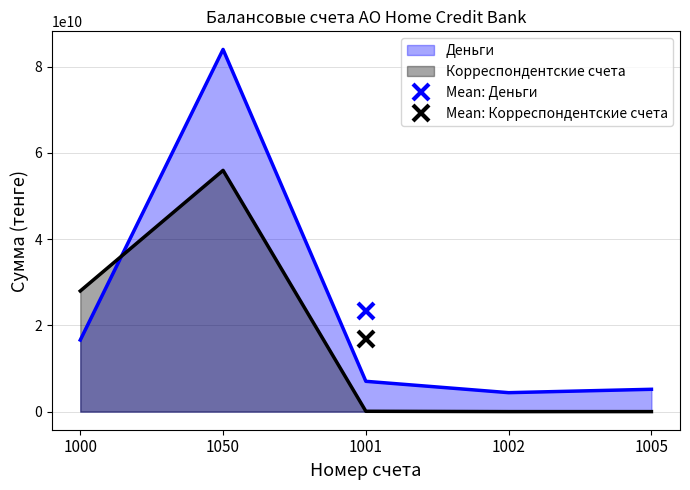

What is the approximate value of Корреспондентские счета at 1001?

78354575.0